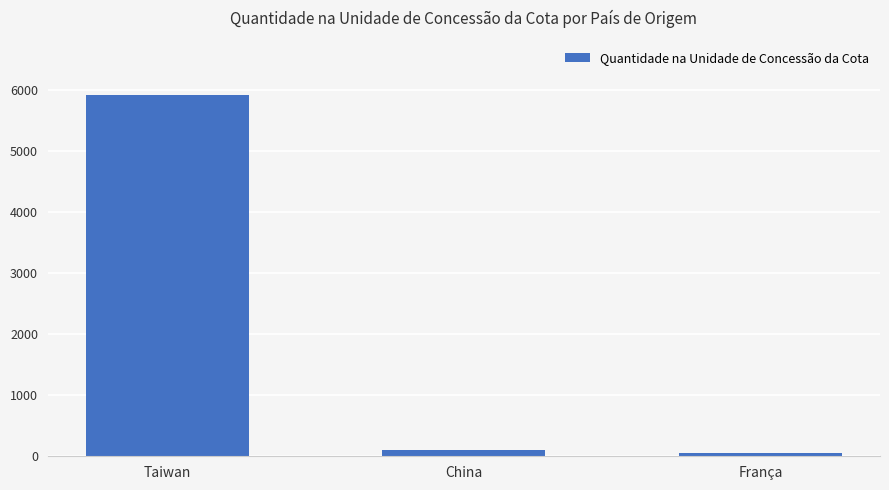

True or false: the data shows 5916.0 at Taiwan.

True